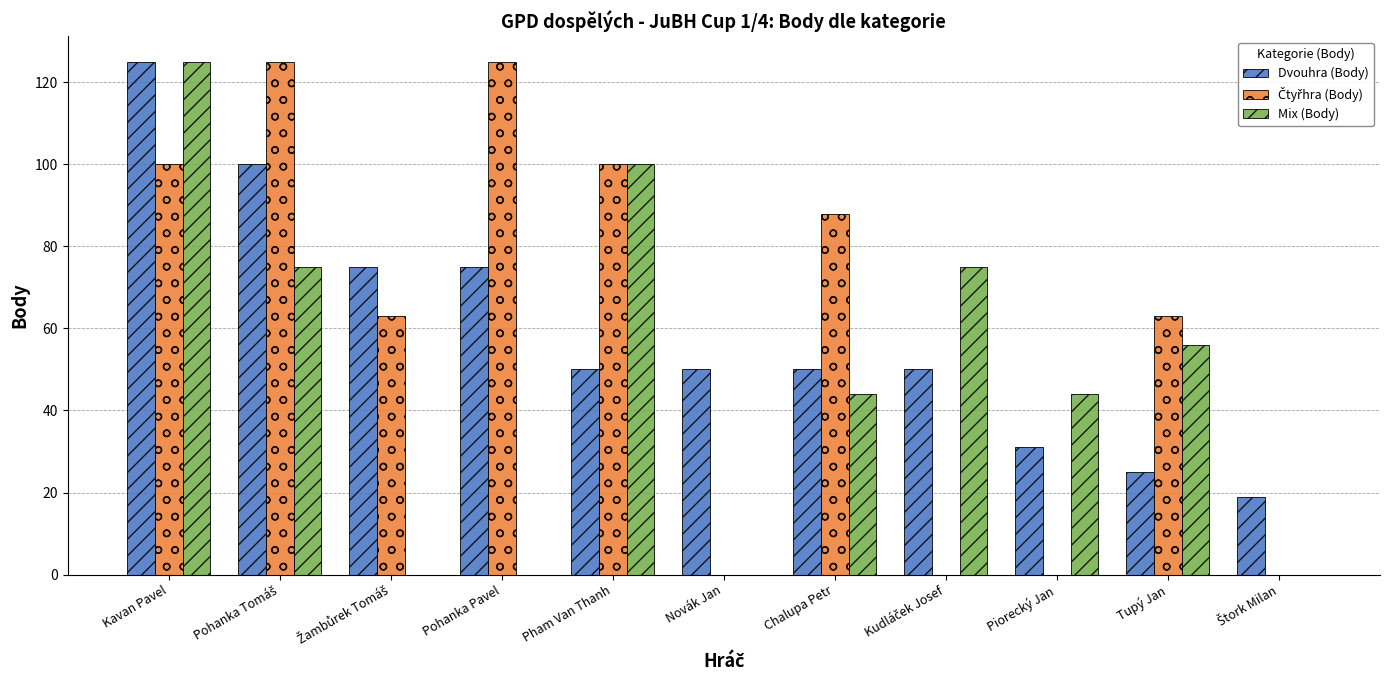

Between Pham Van Thanh and Chalupa Petr, which series saw the biggest shift?

Mix (Body)